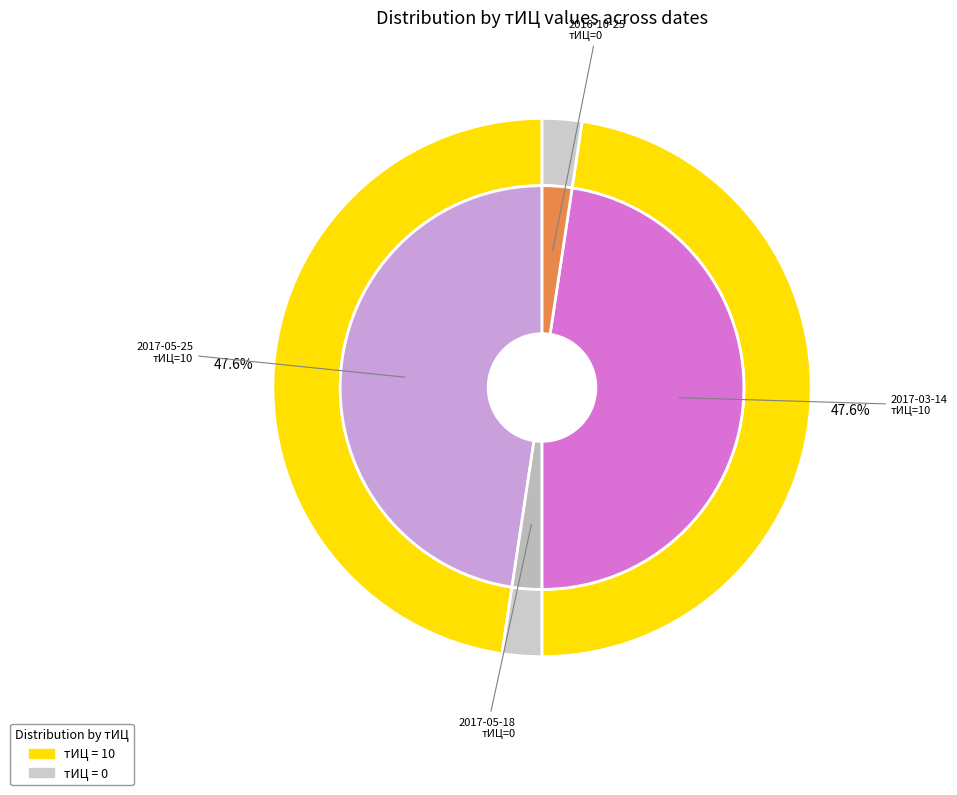

Does 2017-03-14 represent more than half of the total?

No